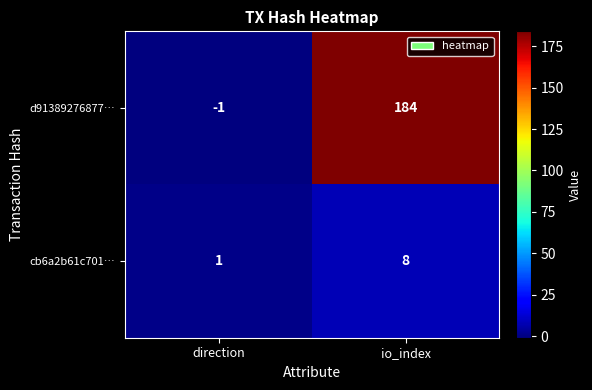

Reading left to right, list all the values displayed in this chart.

d91389276877…: -1	184
cb6a2b61c701…: 1	8